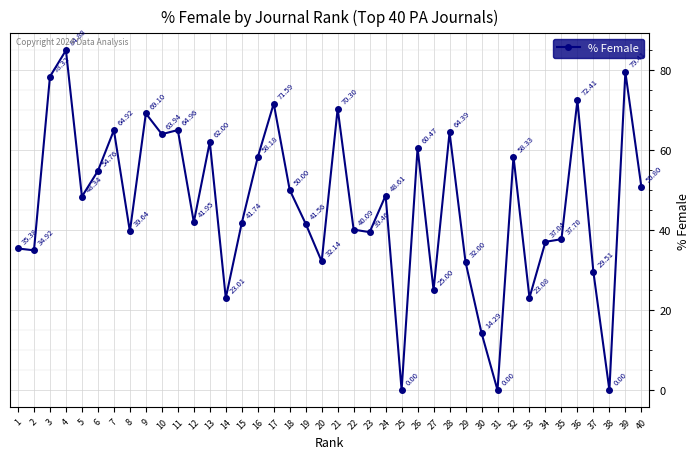

What is the difference between the maximum and minimum values?

84.9